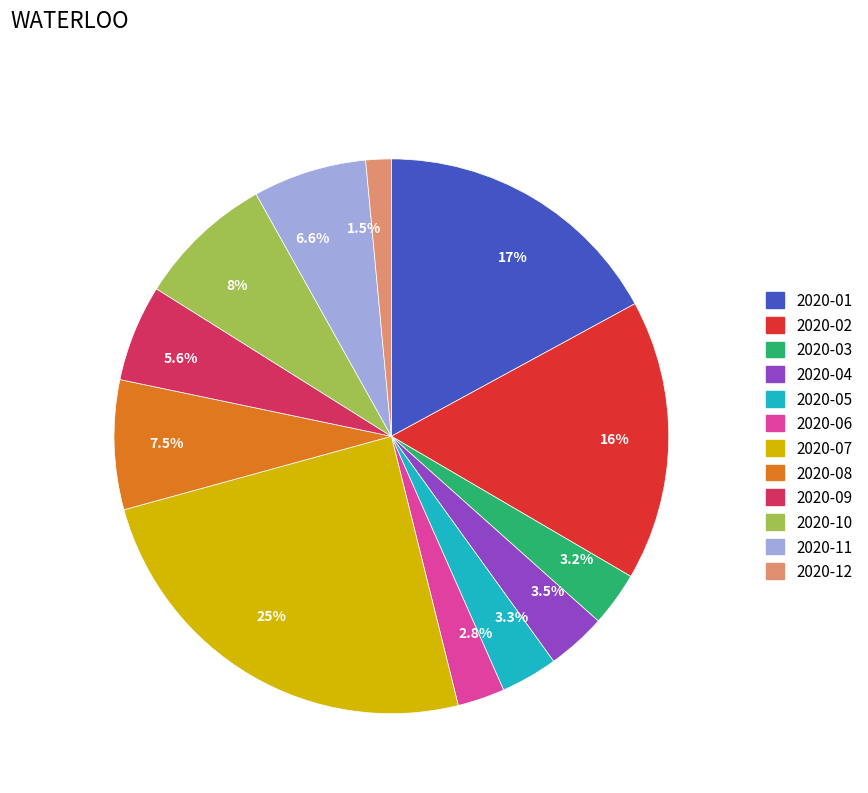

Which has a higher value, 2020-06 or 2020-11?

2020-11